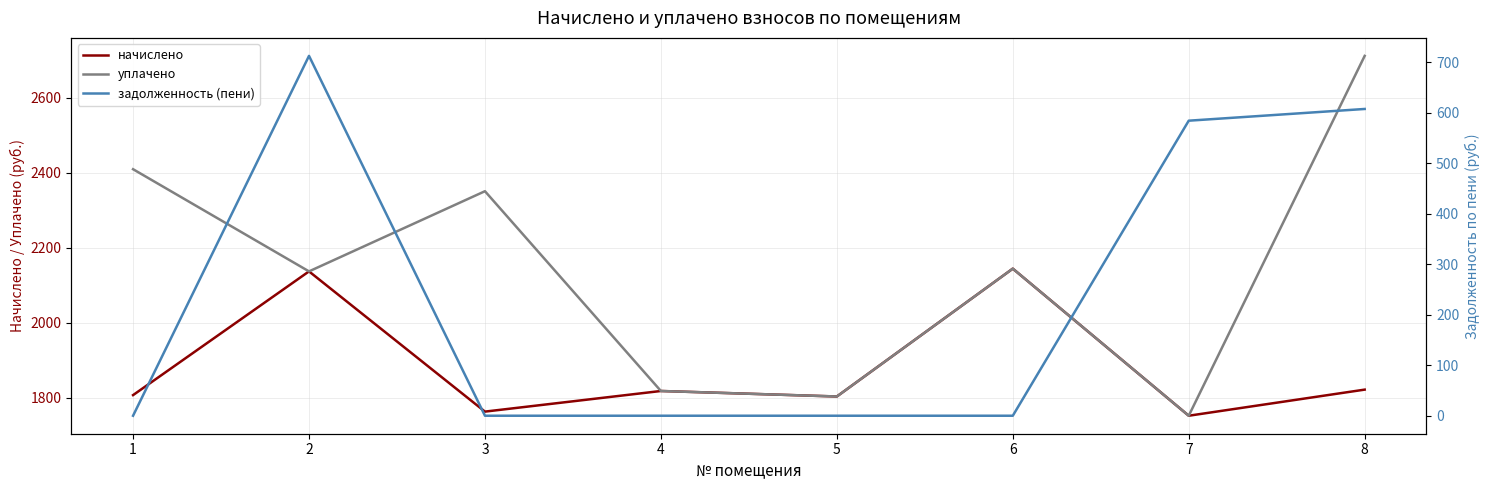

What is the average value of the уплачено series?

2141.1